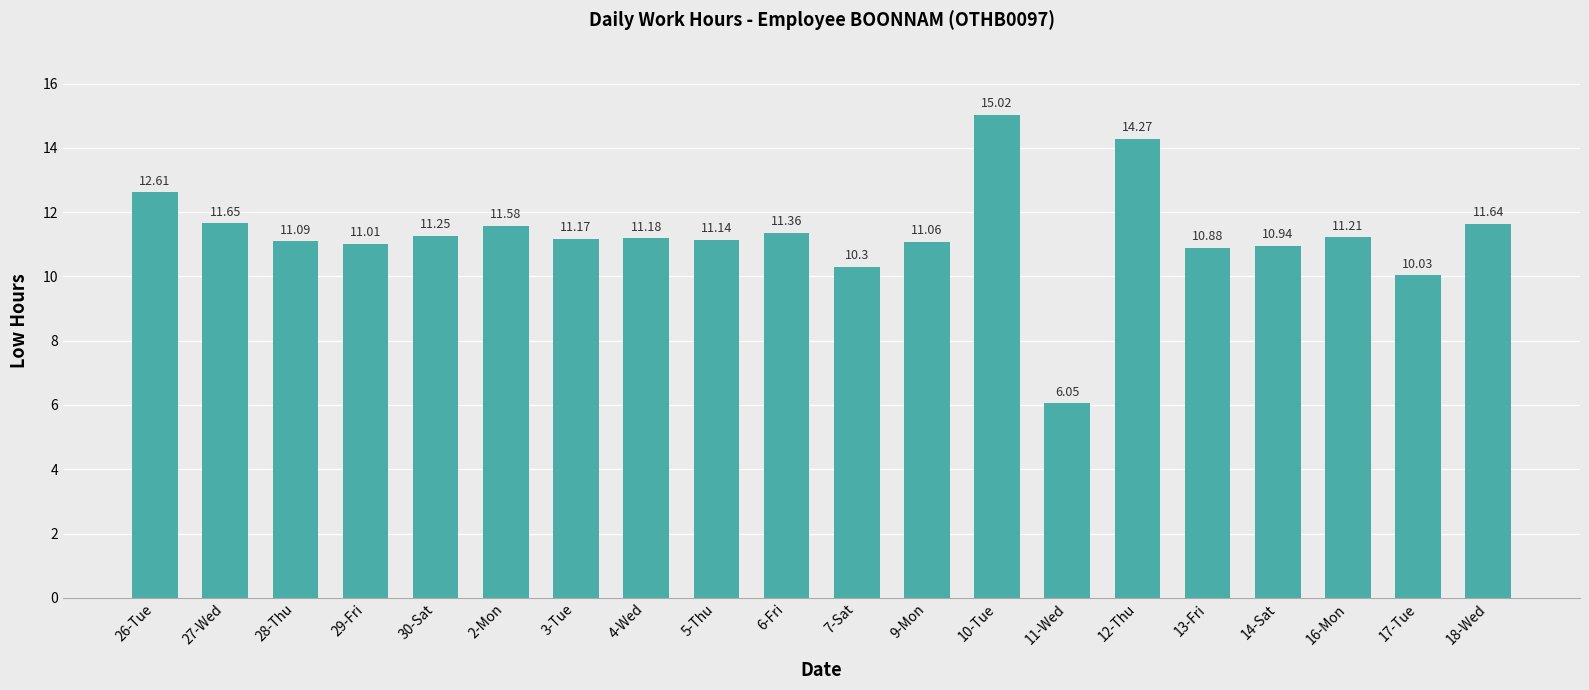

What is the change in value from 2-Mon to 4-Wed?

-0.4